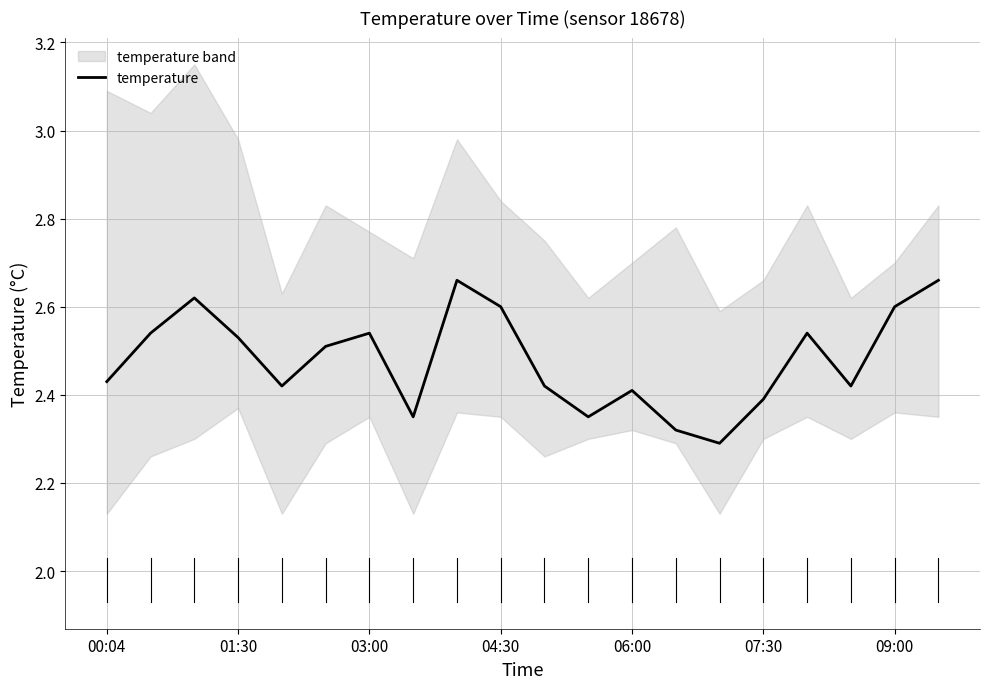

What is the value of the 17th point from the left?

2.5